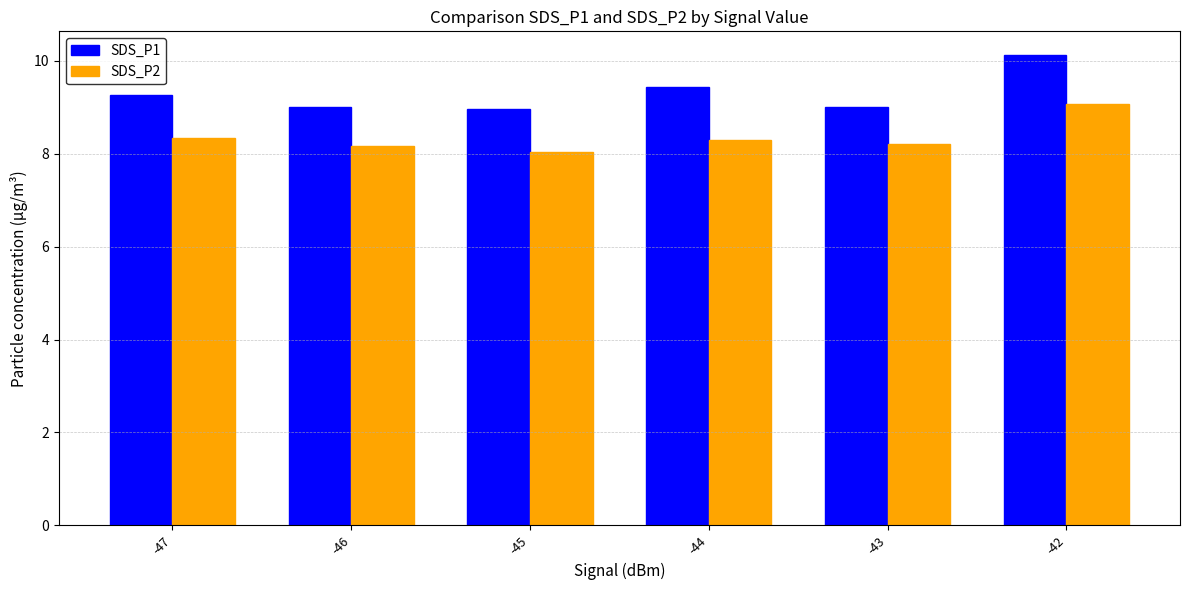

Where does the SDS_P1 series first go above 9?

-47